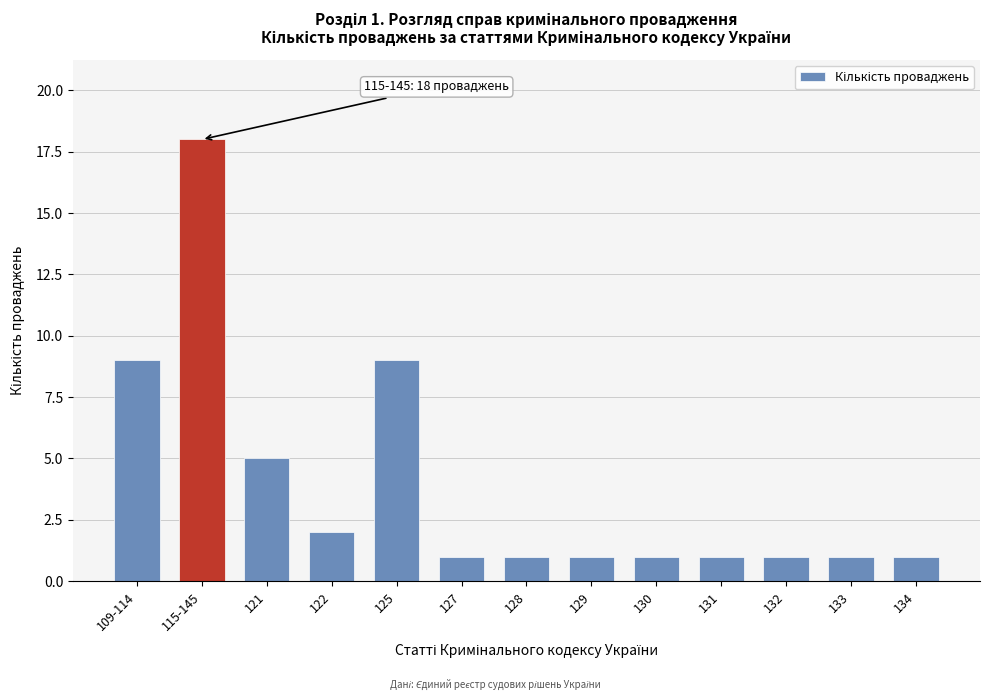

Reading right to left, list all the values displayed in this chart.

134=1	133=1	132=1	131=1	130=1	129=1	128=1	127=1	125=9	122=2	121=5	115-145=18	109-114=9